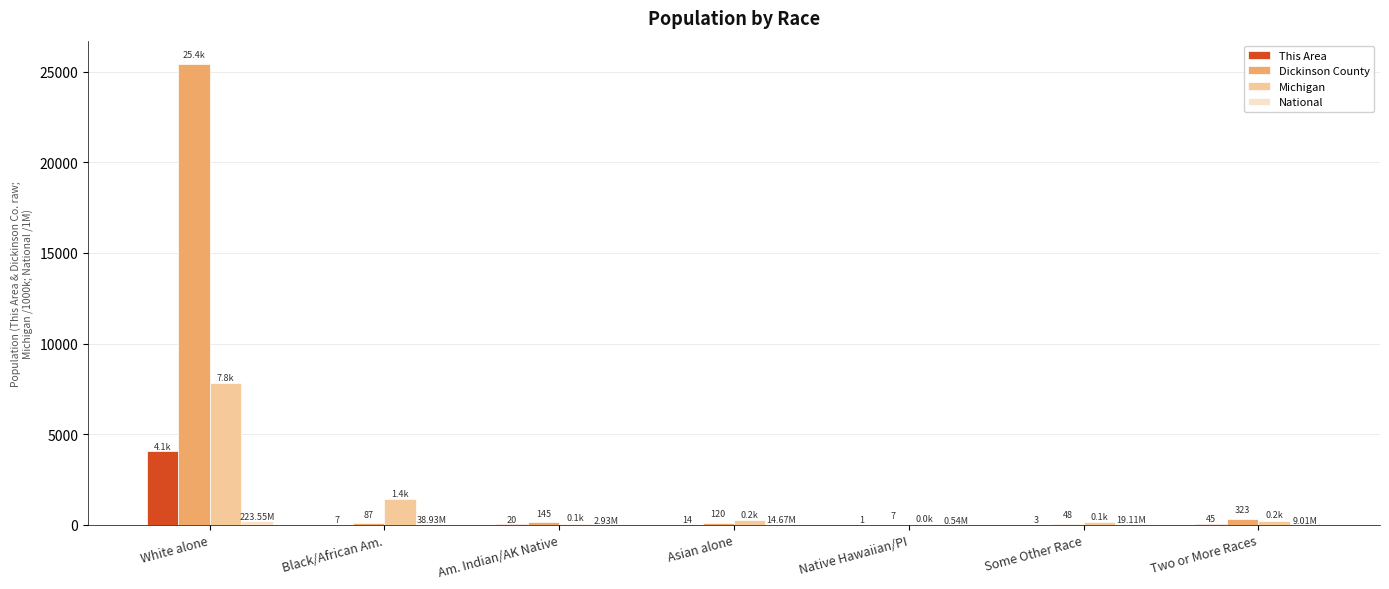

What value does the This Area series have at Am. Indian/AK Native?

20.0